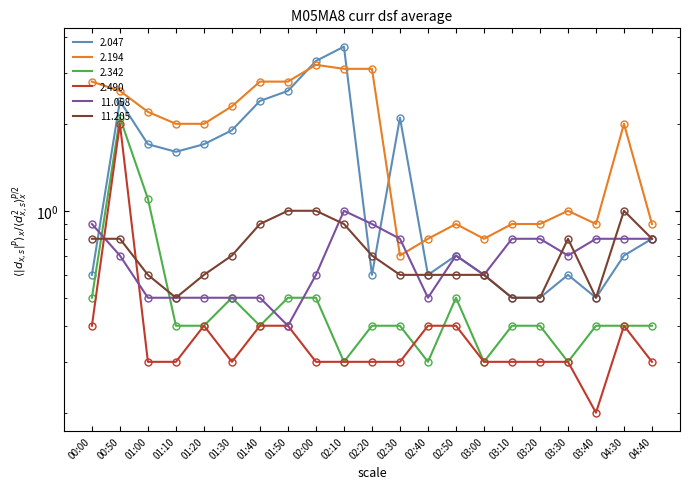

What are all the series names shown in the legend?

2.047, 2.194, 2.342, 2.490, 11.058, 11.205